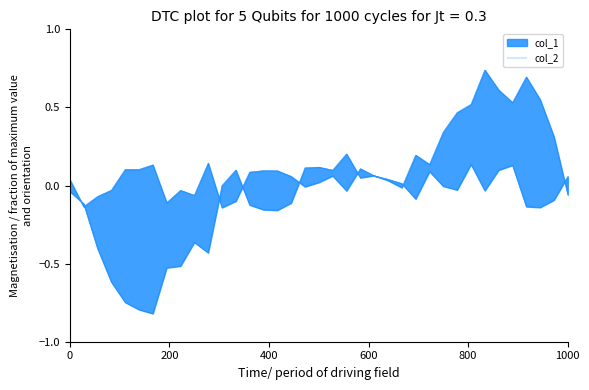

True or false: there are more than 2 points higher than both neighbors.

True